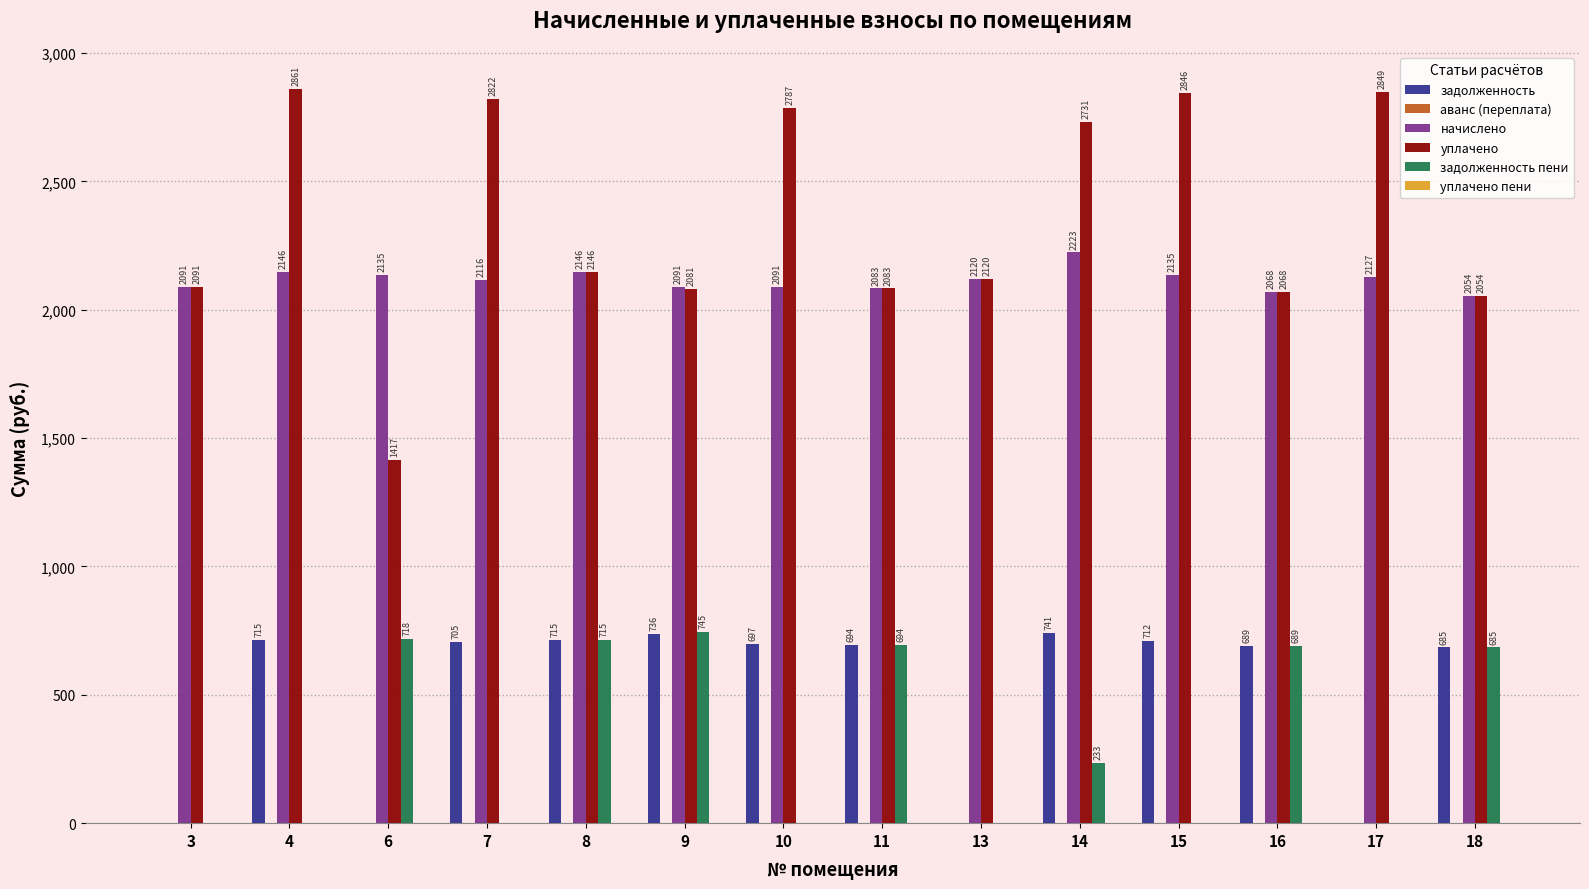

Which series has the largest total across all categories?

уплачено